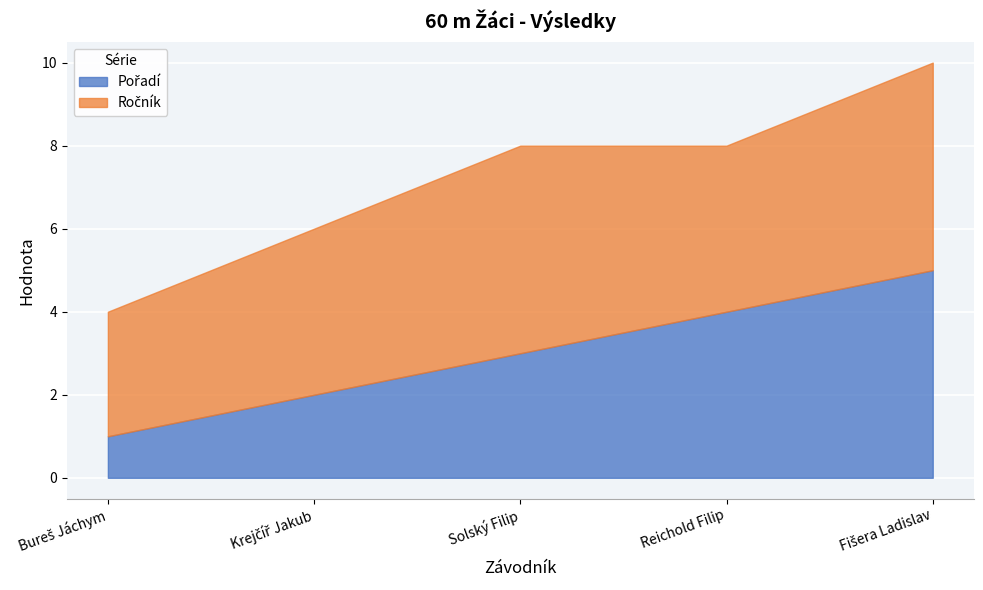

What position from the right is Solský Filip?

3